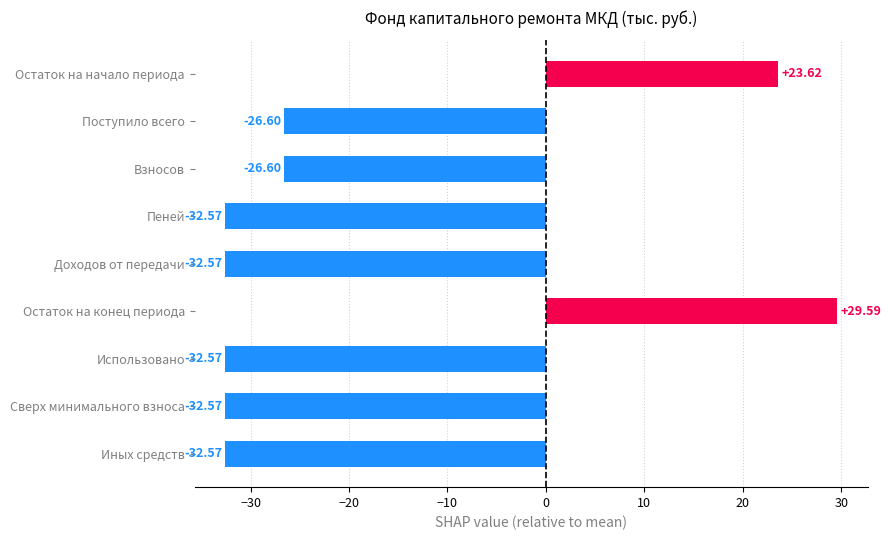

At which label is the value closest to -1?

Остаток на начало периода